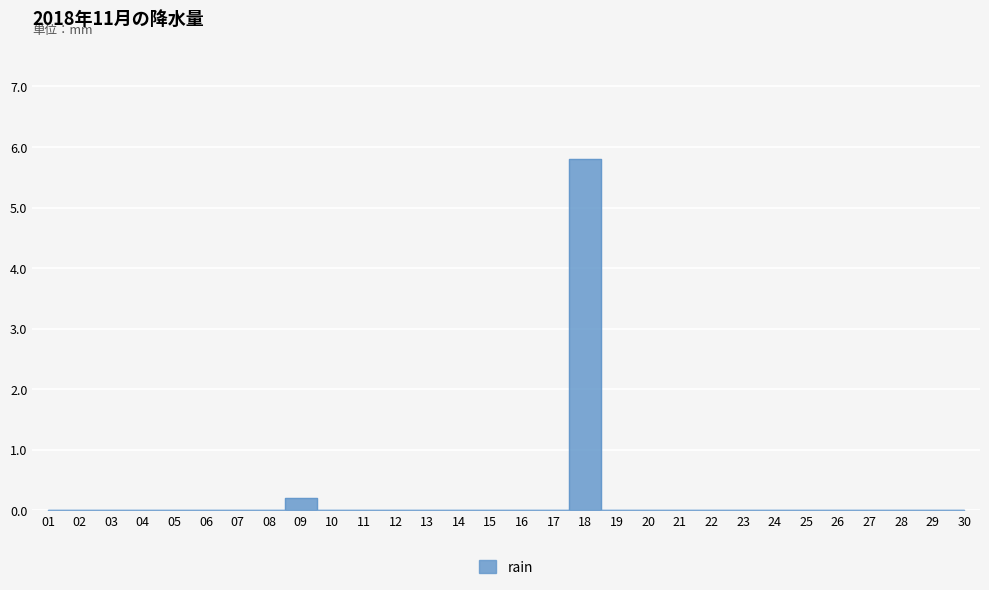

Is this an area chart (filled region under the line)?

No